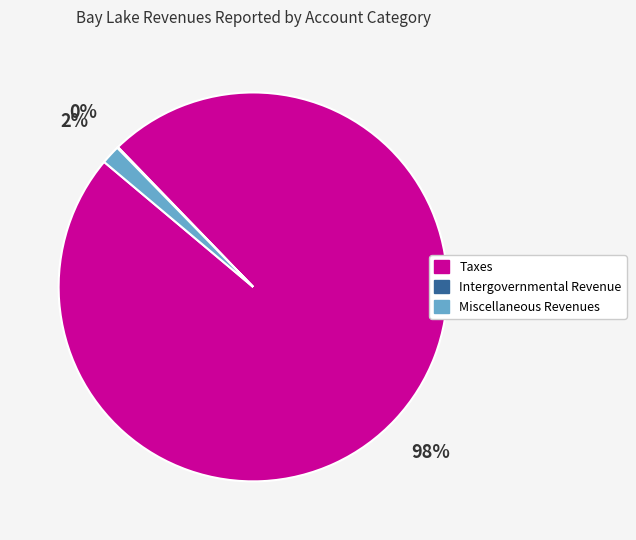

Is it true that Taxes is 87% of the pie?

False